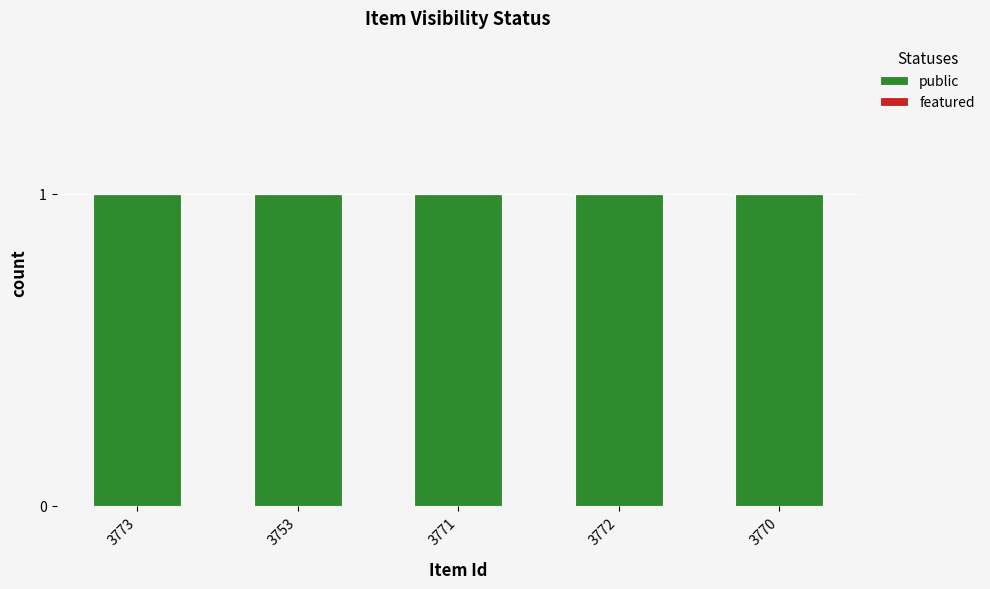

Where is public nearest to the value 1?

3773